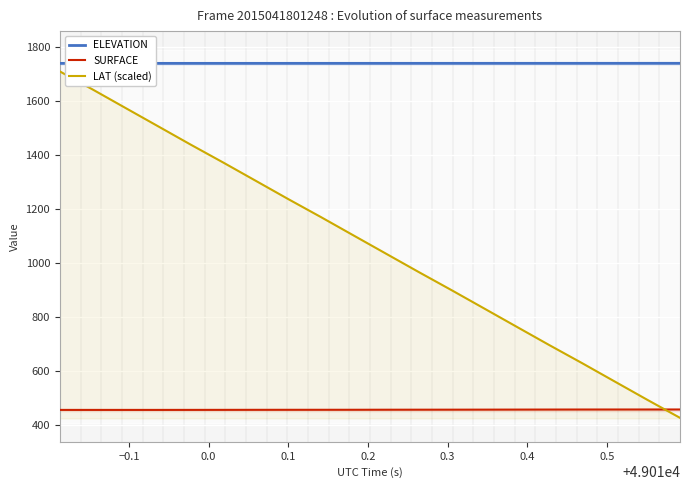

True or false: LAT (scaled) and ELEVATION cross at least once.

False